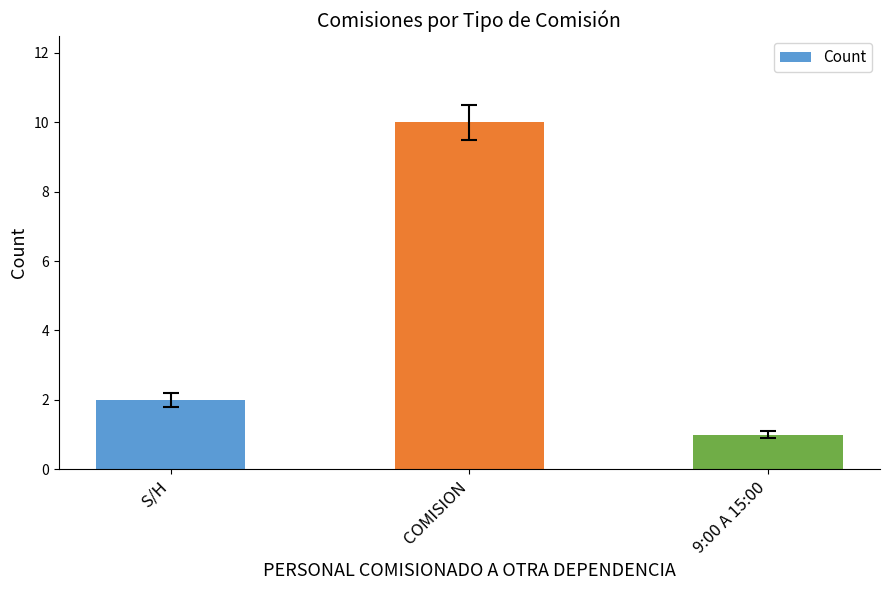

Where is the data nearest to the value 5?

S/H